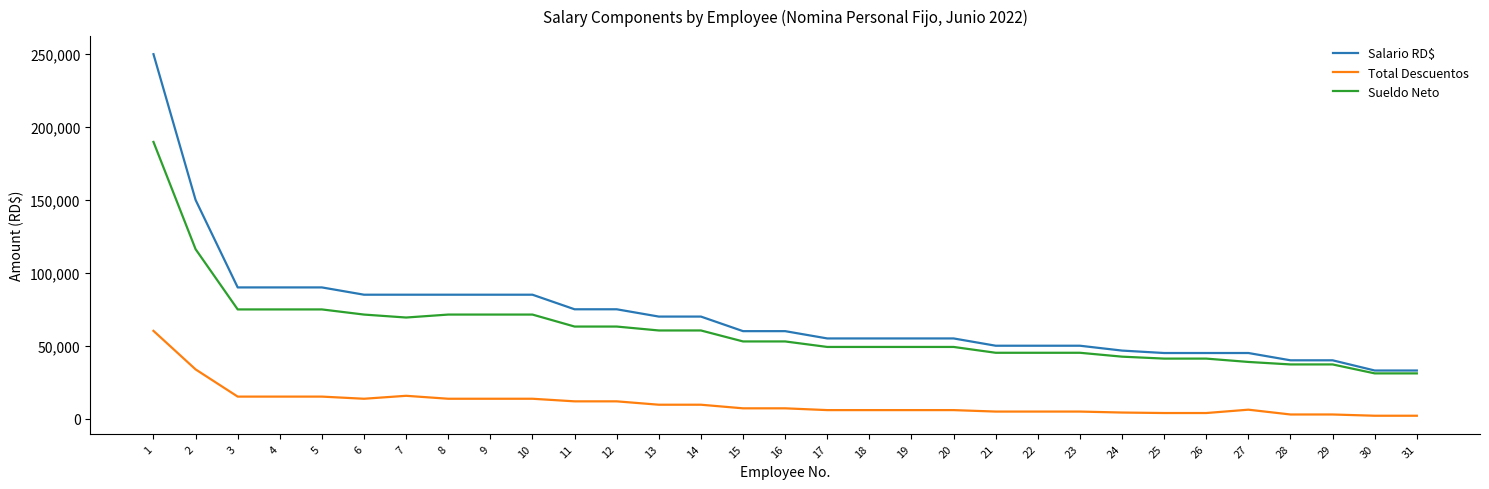

How many values in the Salario RD$ series are below 60000?

15